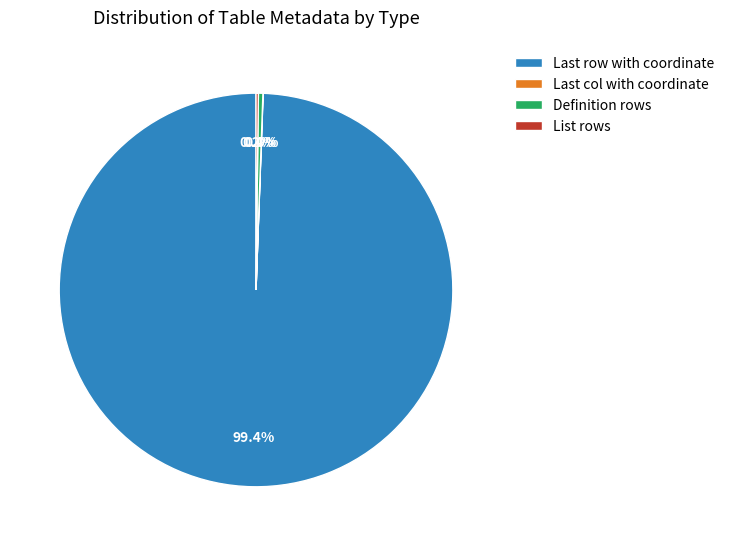

Is it true that Definition rows is 12% of the pie?

False